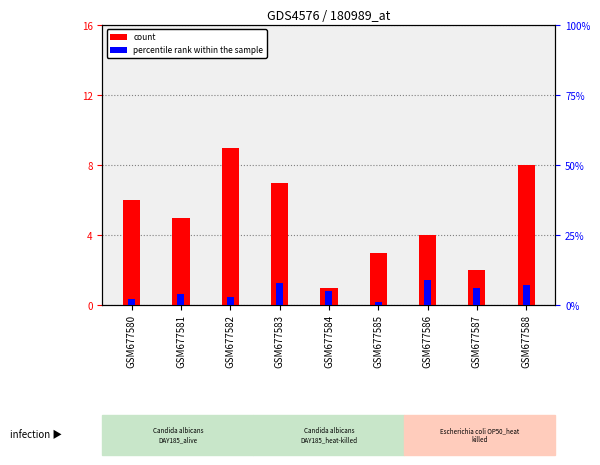

Which series changed the most between GSM677585 and GSM677588?

percentile rank within the sample